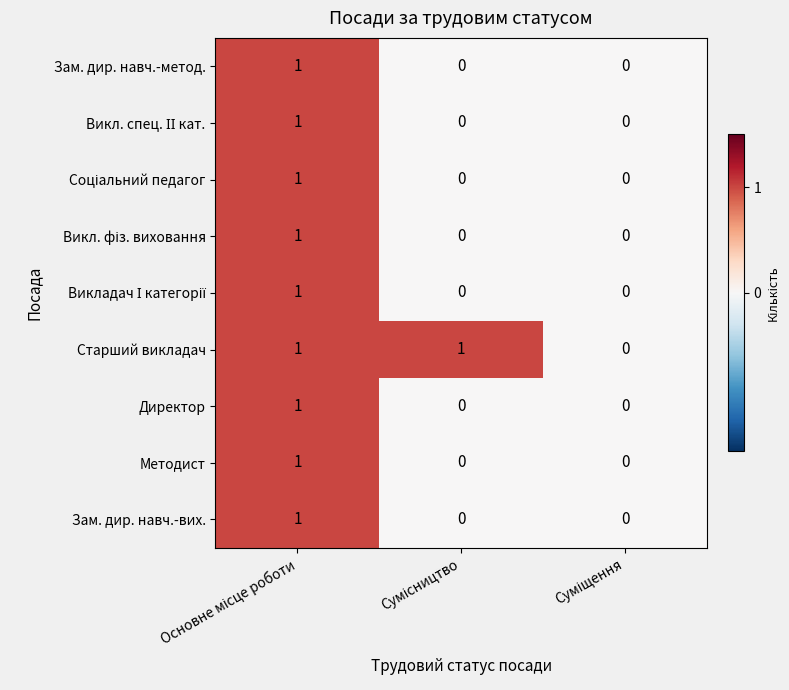

Which series has the largest total across all categories?

Старший викладач